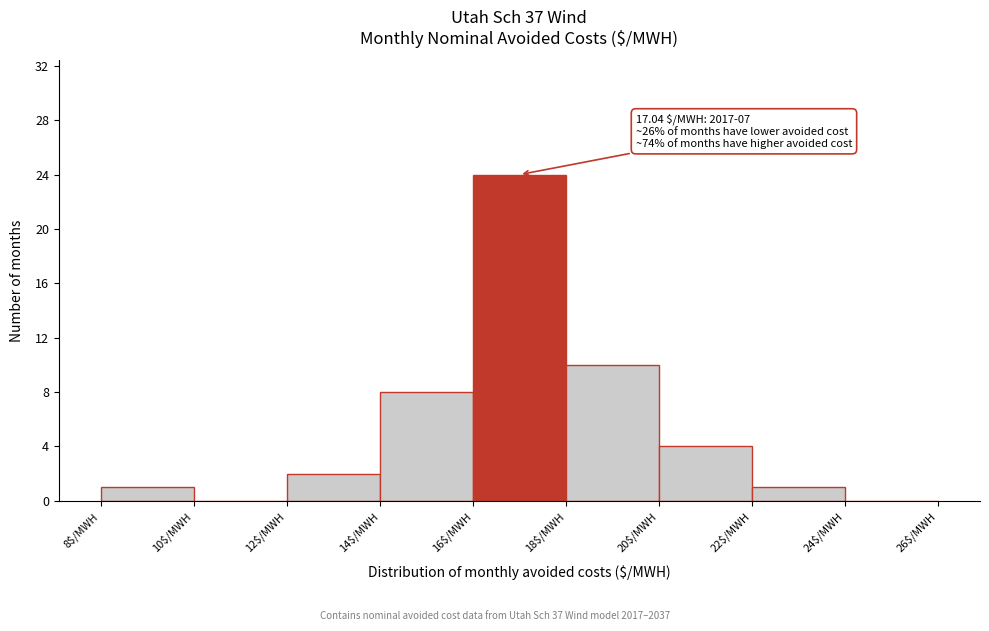

Over which range of the x-axis is the bar tallest?

16 to 18